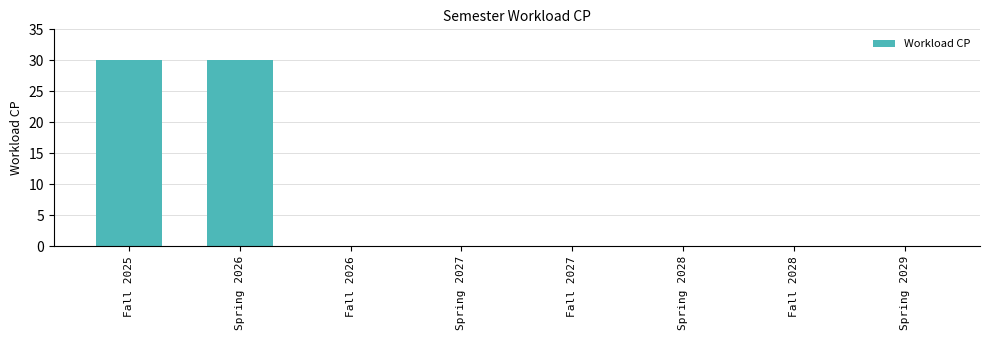

What is the greatest value displayed?

30